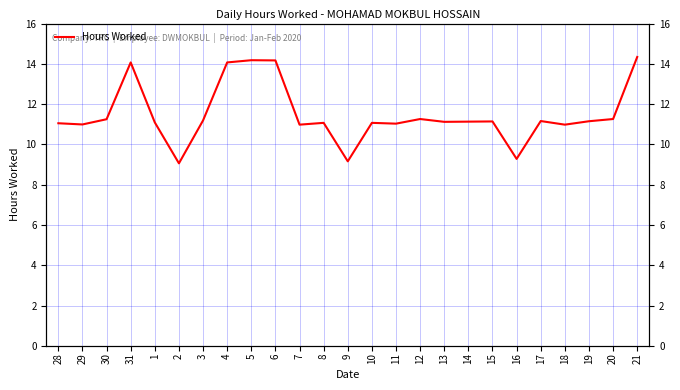

What is the greatest value displayed?

14.3